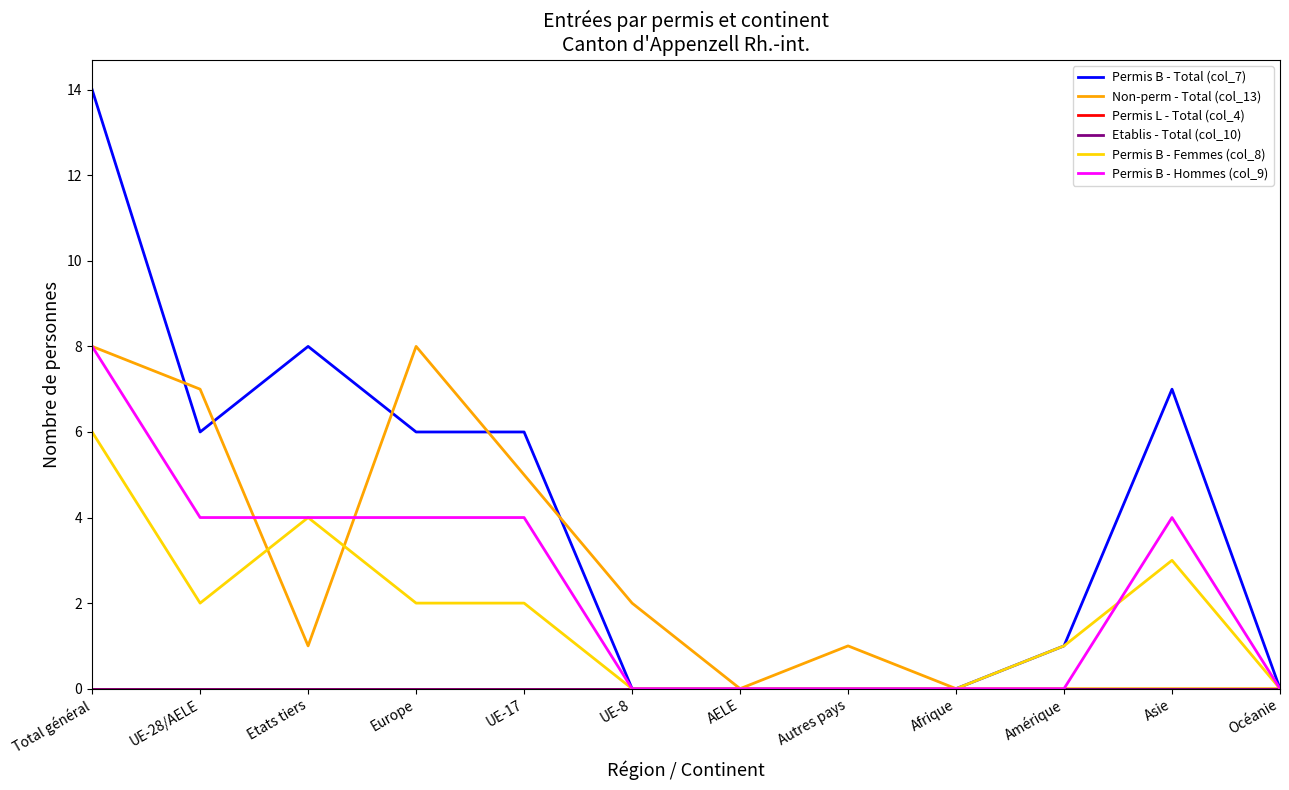

Between Asie and AELE, which is larger?

Asie